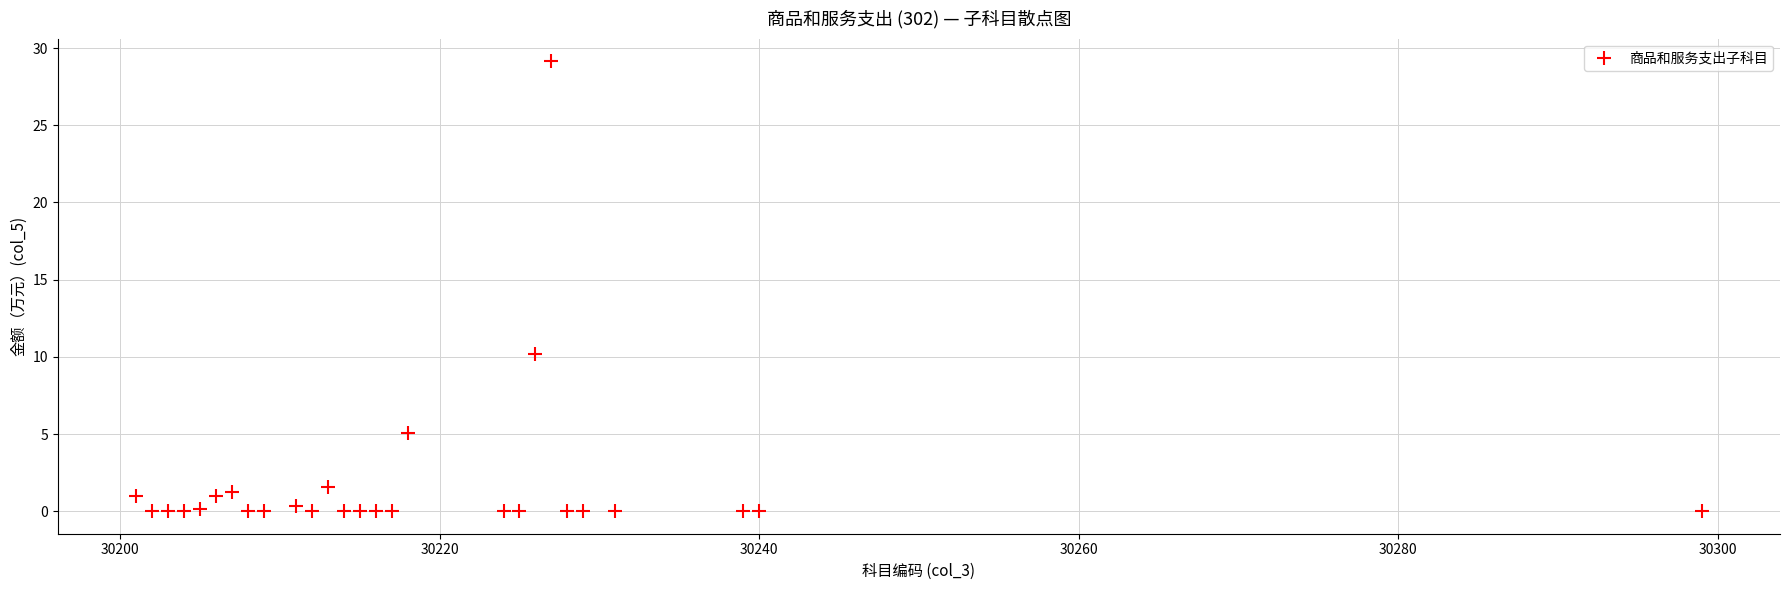

What Y value in the scatter plot is closest to 14?

10.2